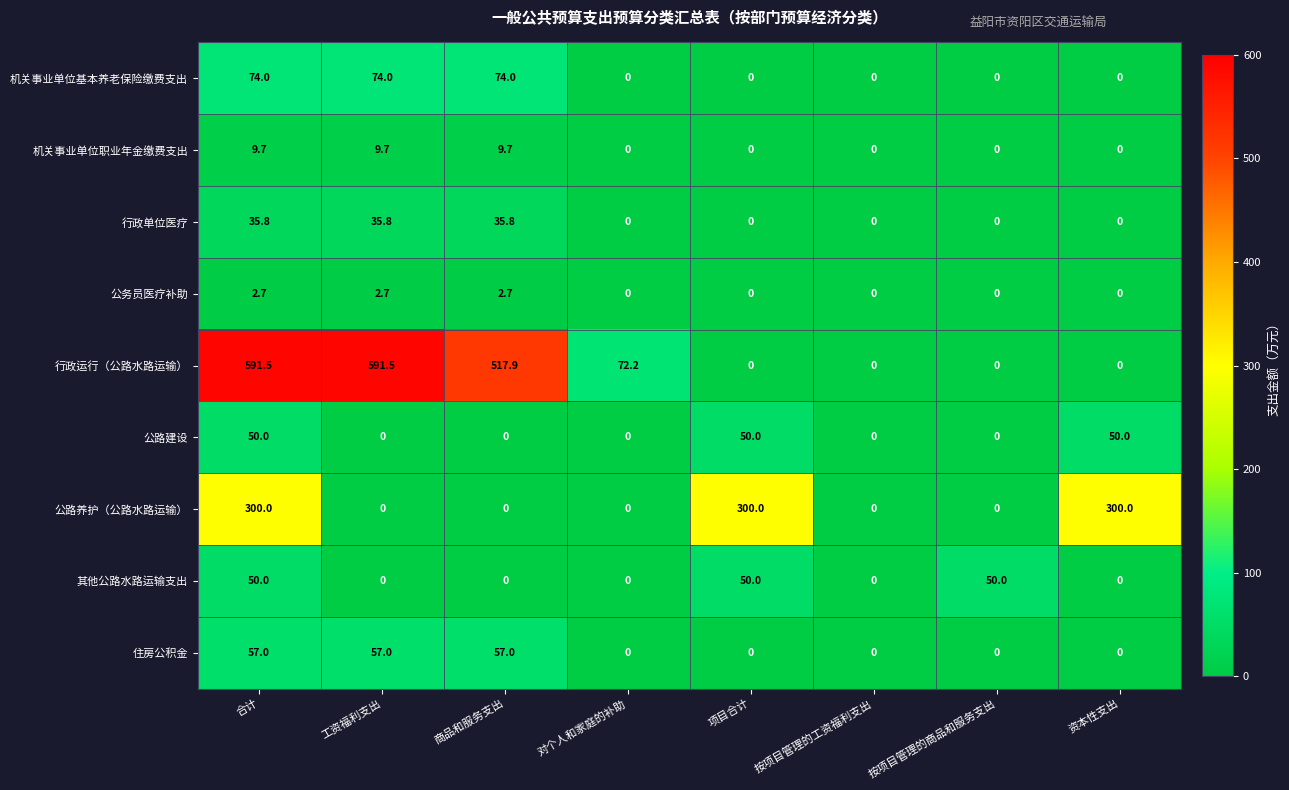

What is the difference between the highest and lowest values at 项目合计?

300.0